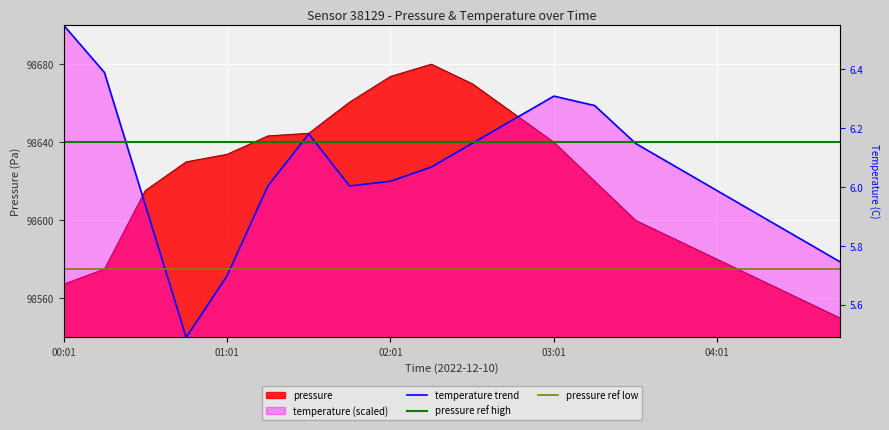

Which has a higher value, 04:16 or 03:31?

03:31